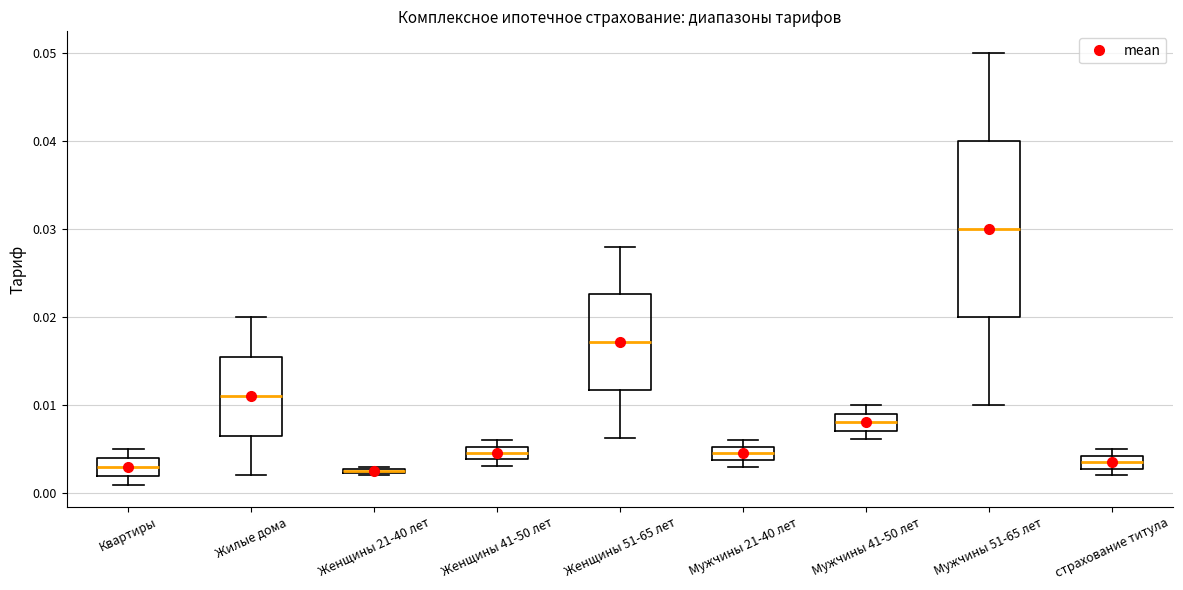

Where is the lower edge of the box for Жилые дома on the y-axis? The values are not printed on the chart, so give them approximately, as read against the axis.

0.007